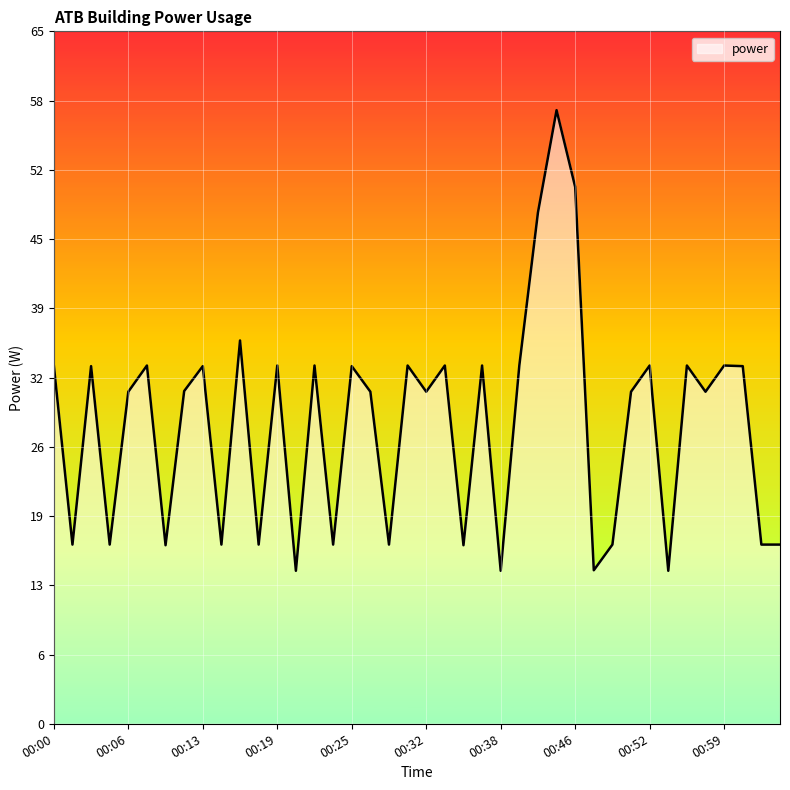

What is the difference between the maximum and minimum values?

43.2